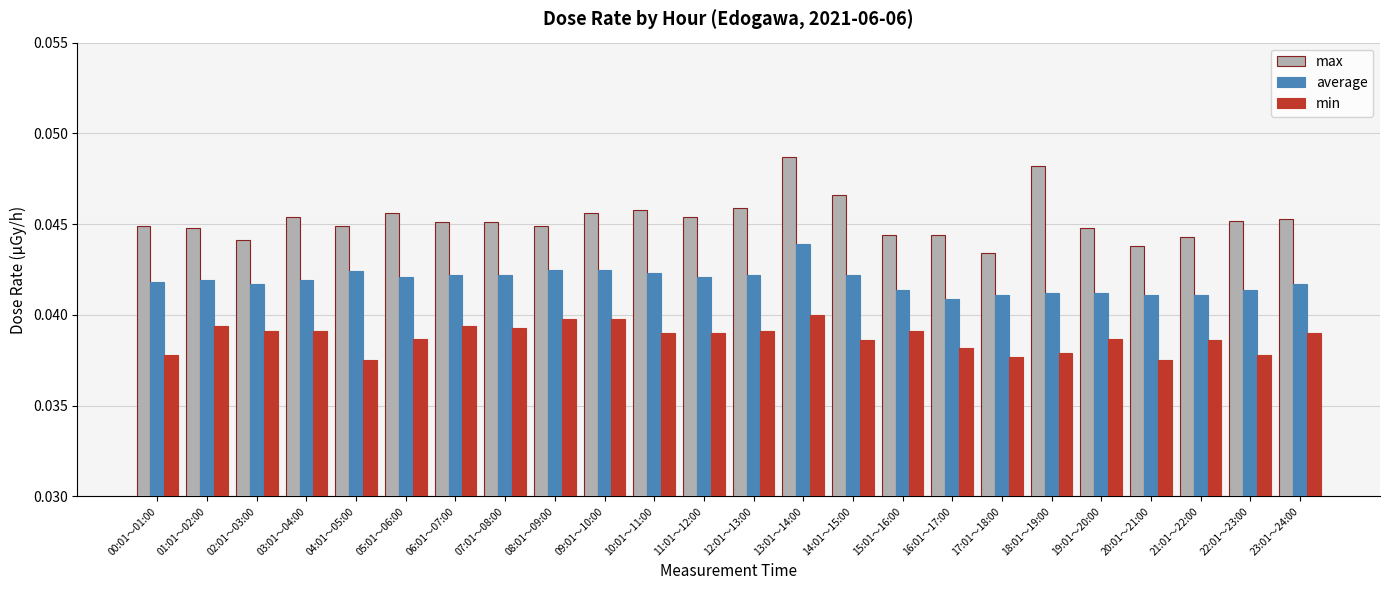

What is the label of the 1st bar from the right?

23:01～24:00